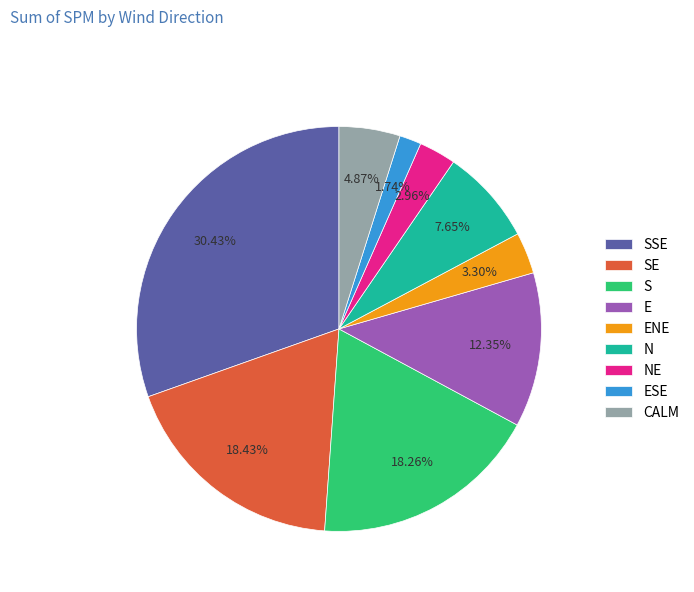

Does CALM account for over 50% of the chart?

No